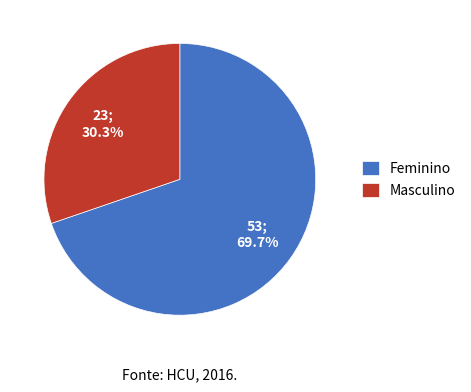

Rank the categories by value from highest to lowest.

Feminino, Masculino